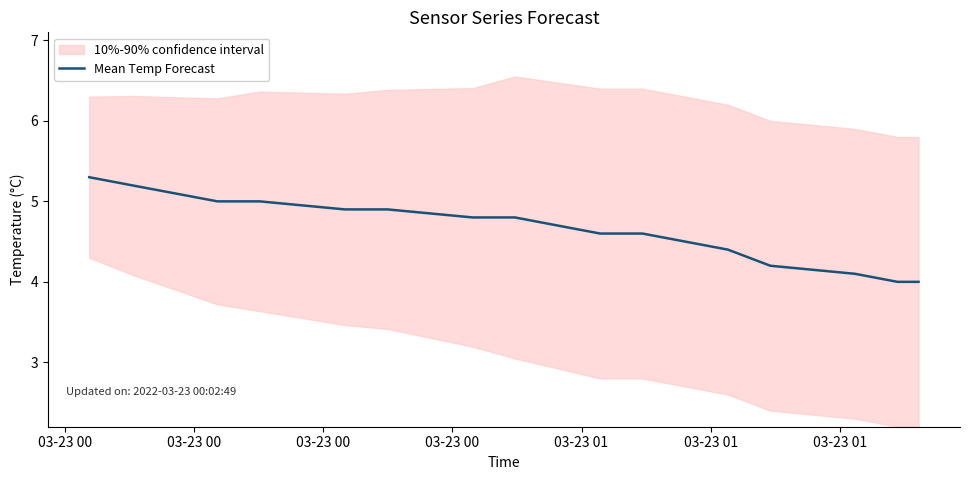

What is the smallest value displayed?

4.0